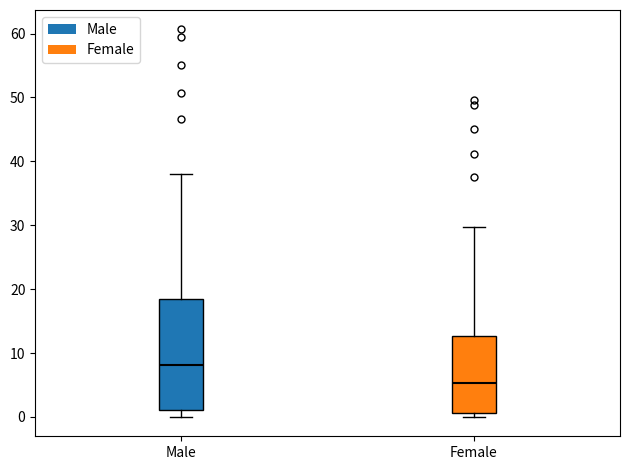

Reading left to right, transcribe this box plot: for each box, give where its median line is, the range the box spans, and where its two whiskers end, as read against the y-axis. The values are not printed on the chart, so give them approximately, as read against the axis.

Male: median 8, box 1 to 18, whiskers 0 to 38
Female: median 5, box 1 to 13, whiskers 0 to 30